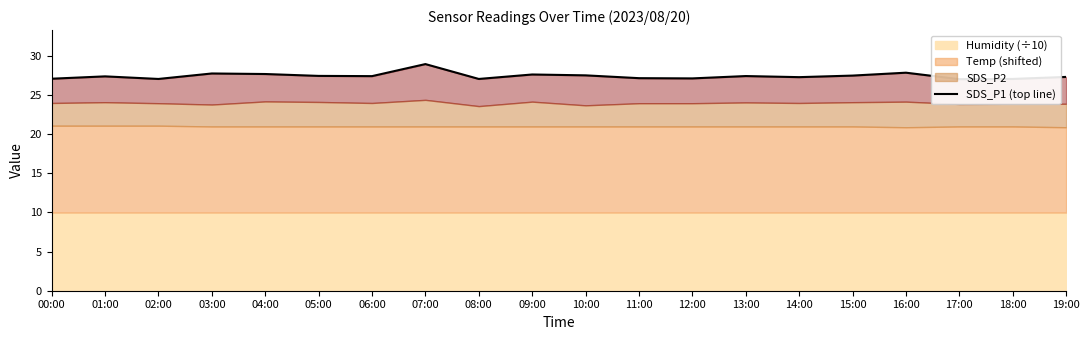

At which category does the data reach its first local valley?

02:00